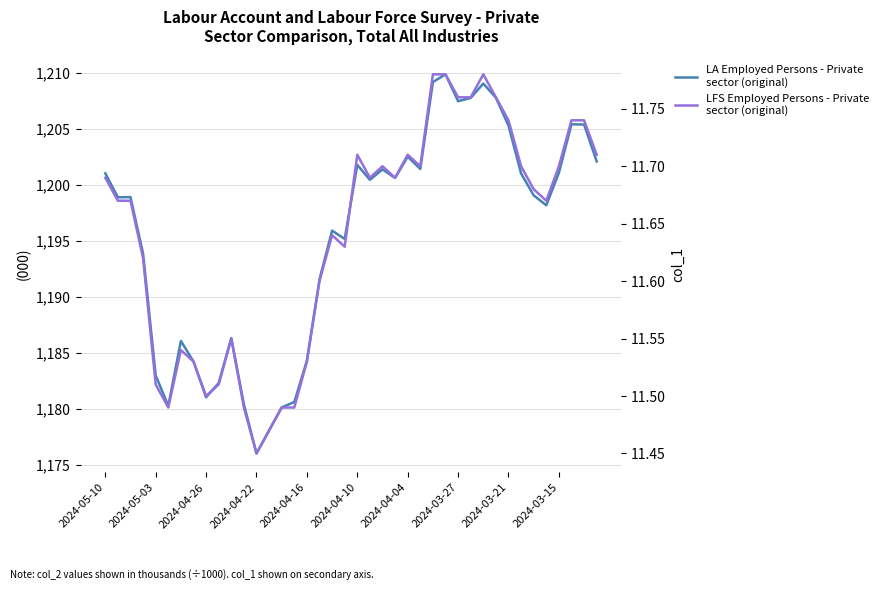

How many values in the LA Employed Persons - Private
sector (original) series are below 1199?

20